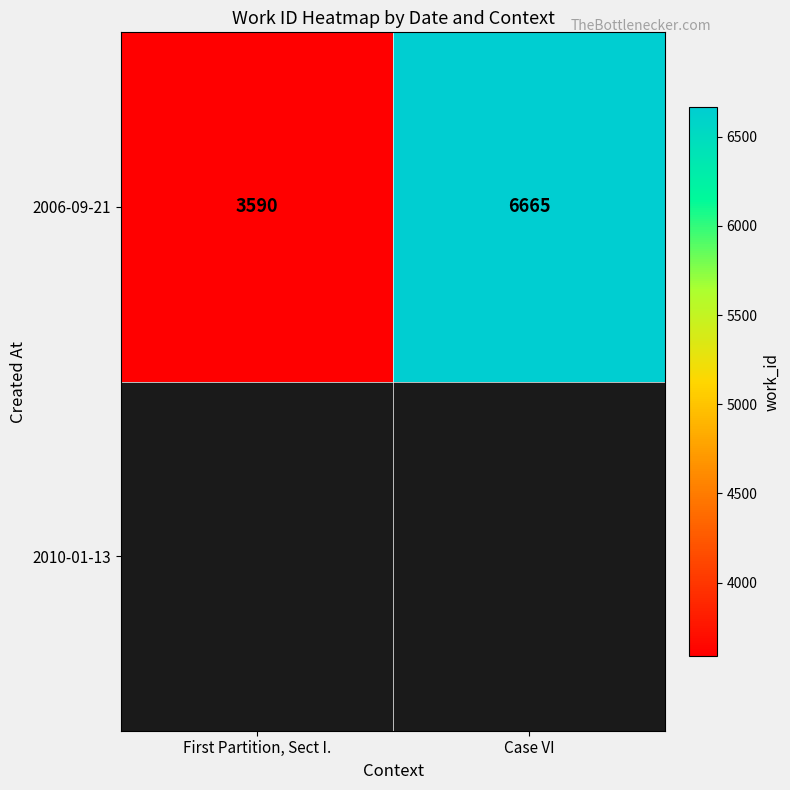

Which category has the highest value across all series?

Case VI